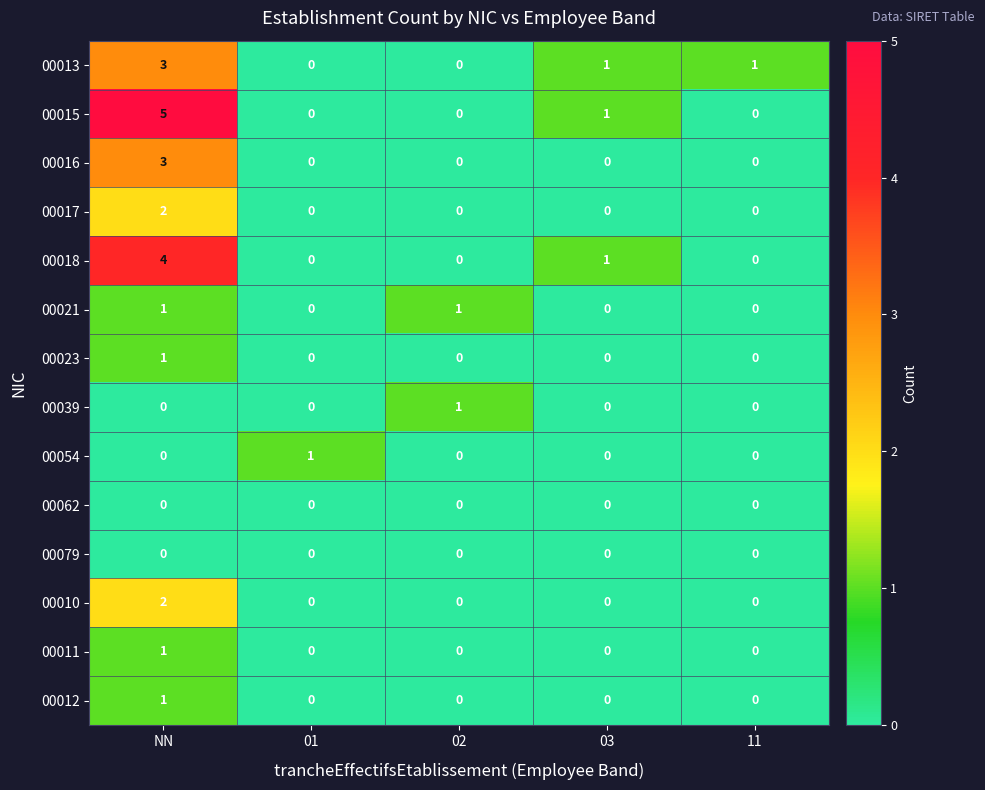

At which category is the sum across all series the highest?

NN